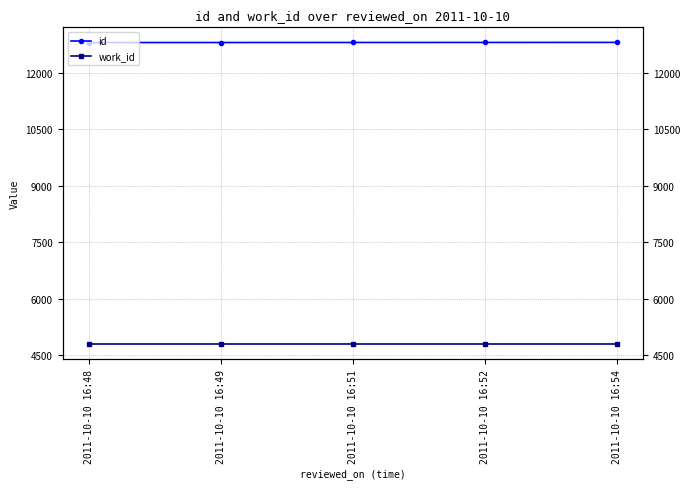

True or false: work_id and id cross at least once.

False